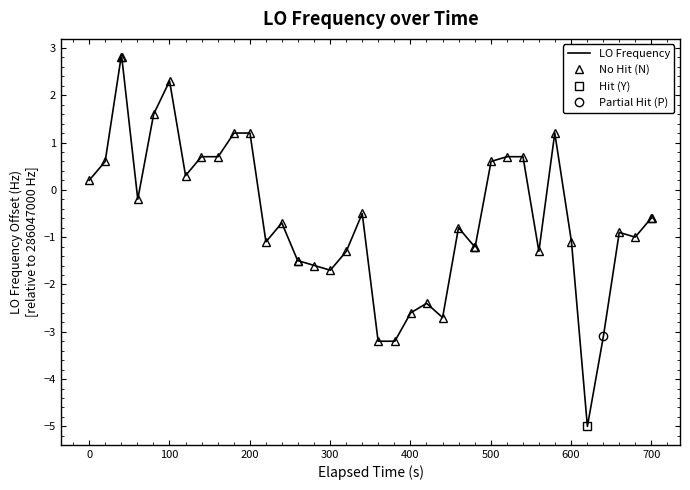

What is the minimum value for LO Frequency?

-5.0